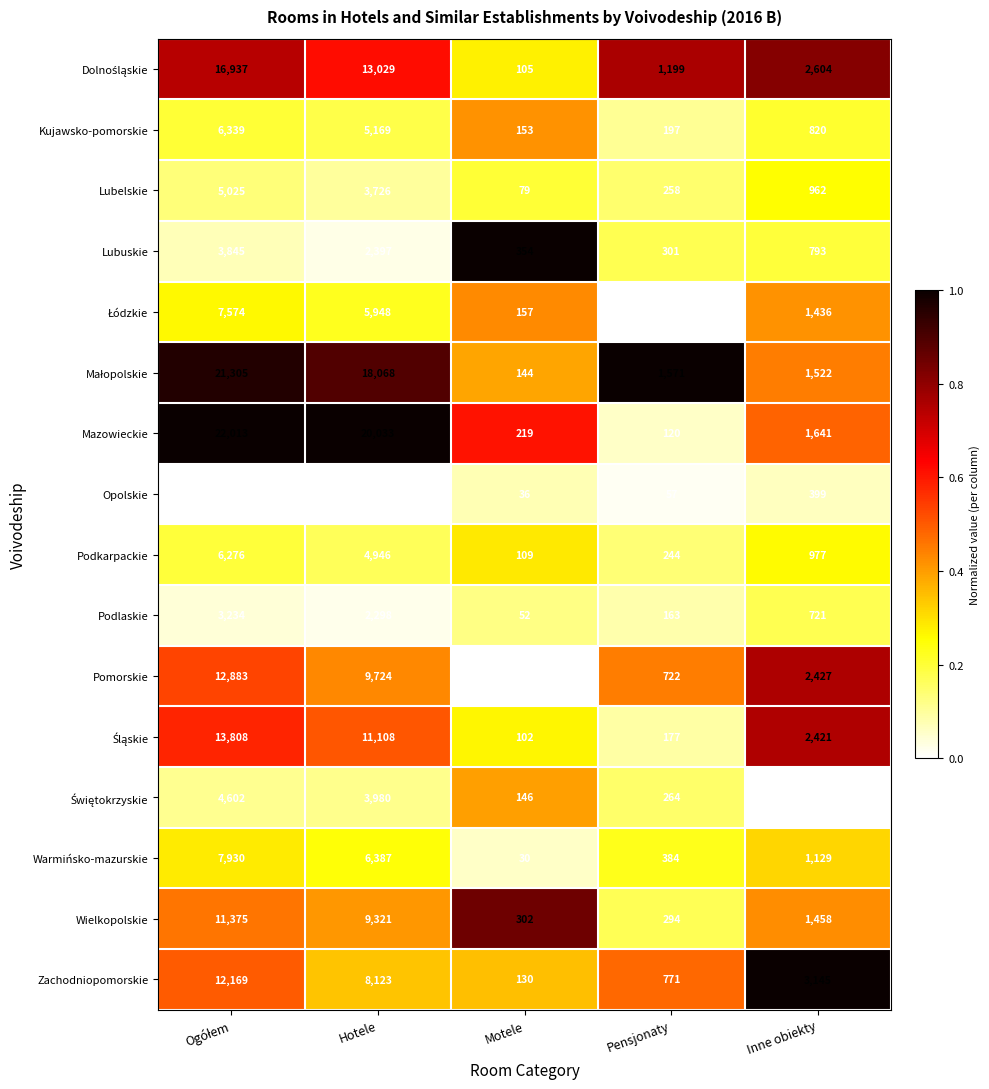

What is the minimum value shown in the chart?

10